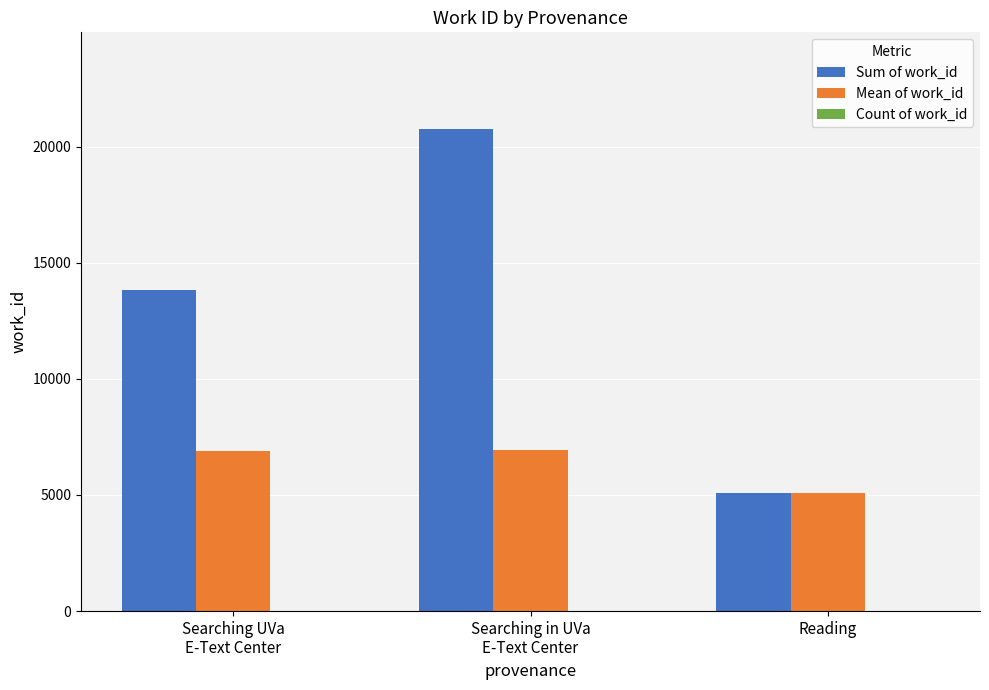

What is the total value across all series at Searching UVa
E-Text Center?

20715